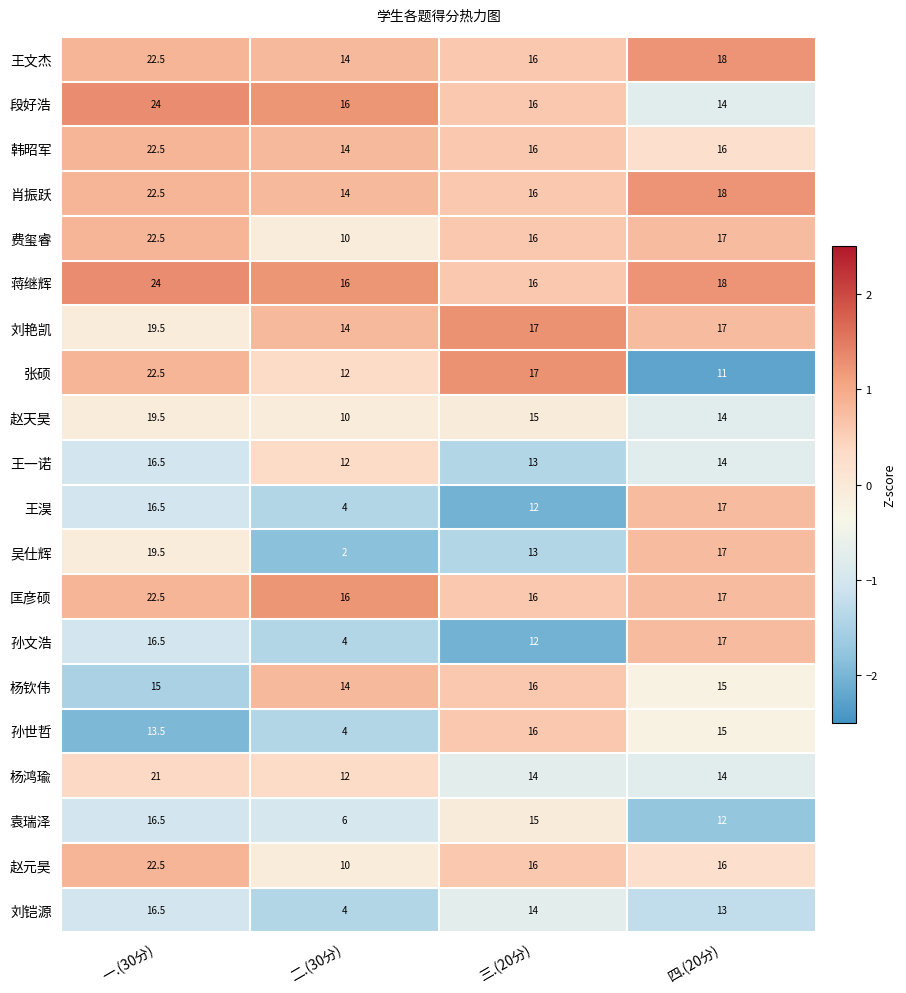

What is the sum of all 孙文浩 values?

49.5